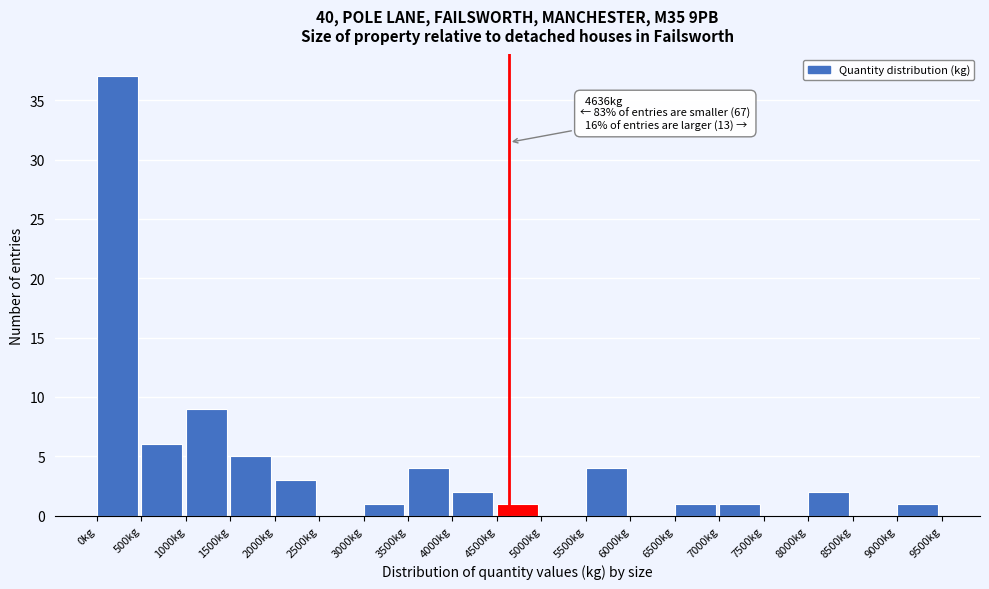

Which range on the x-axis has the tallest bar?

0 to 500